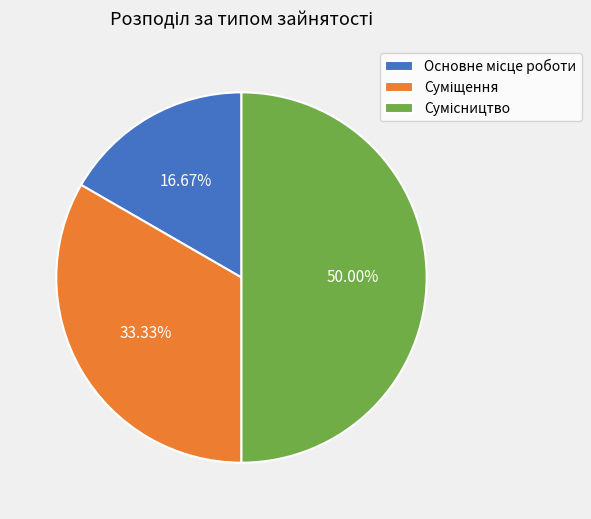

How many slices are in this pie chart?

3